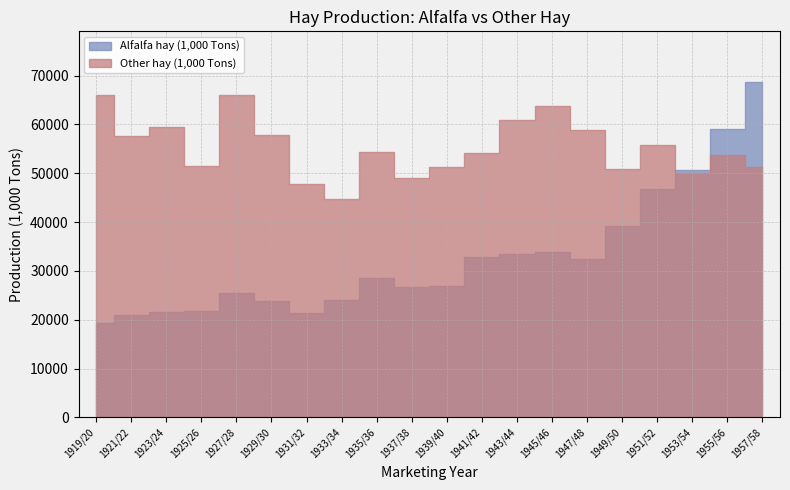

How many lines are shown in the chart?

2